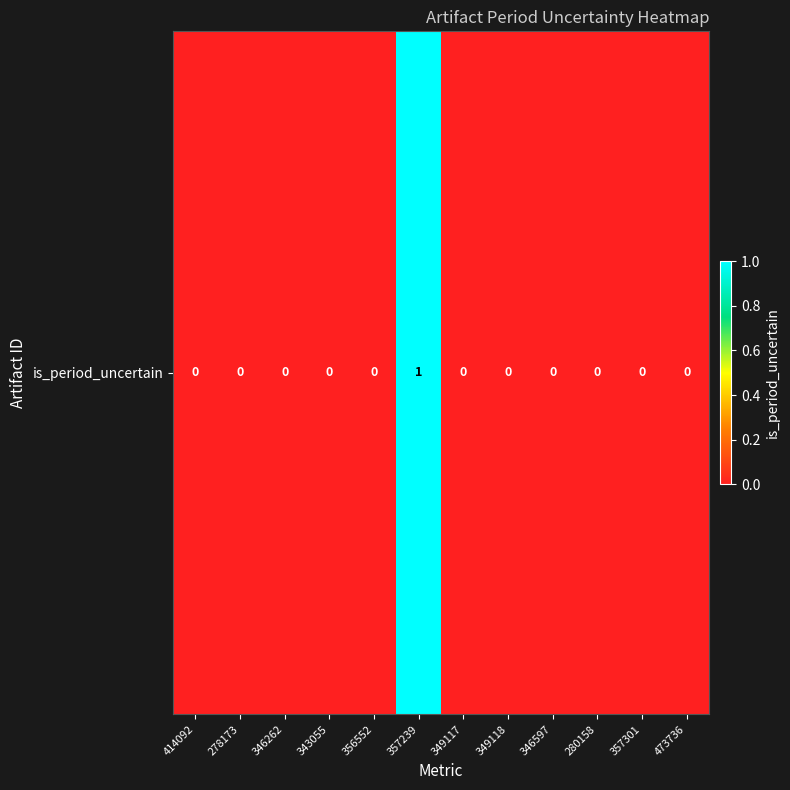

Reading left to right, transcribe all the data shown in this chart.

0	0	0	0	0	1	0	0	0	0	0	0